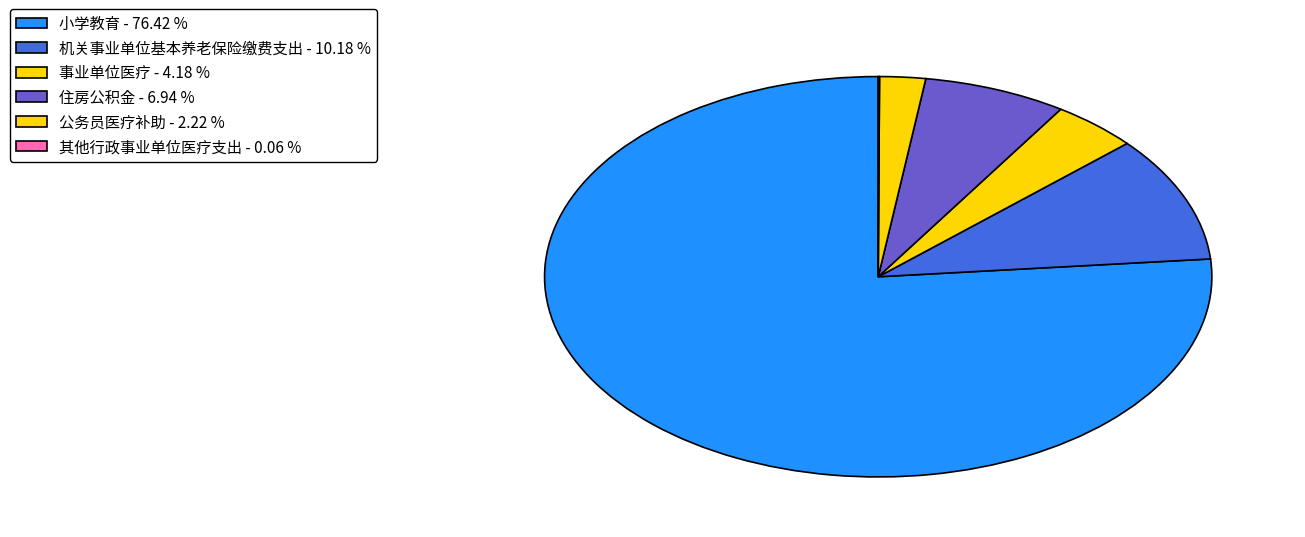

Between 其他行政事业单位医疗支出 and 机关事业单位基本养老保险缴费支出, which is larger?

机关事业单位基本养老保险缴费支出